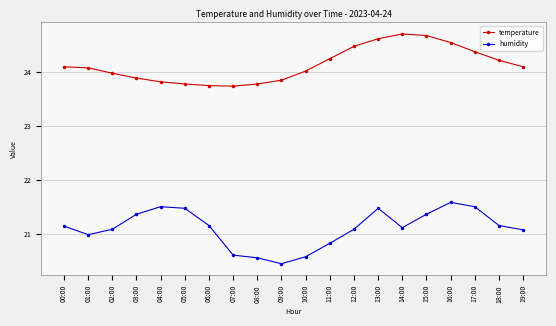

What is the sum of the humidity values at 08:00 and 19:00?

41.6